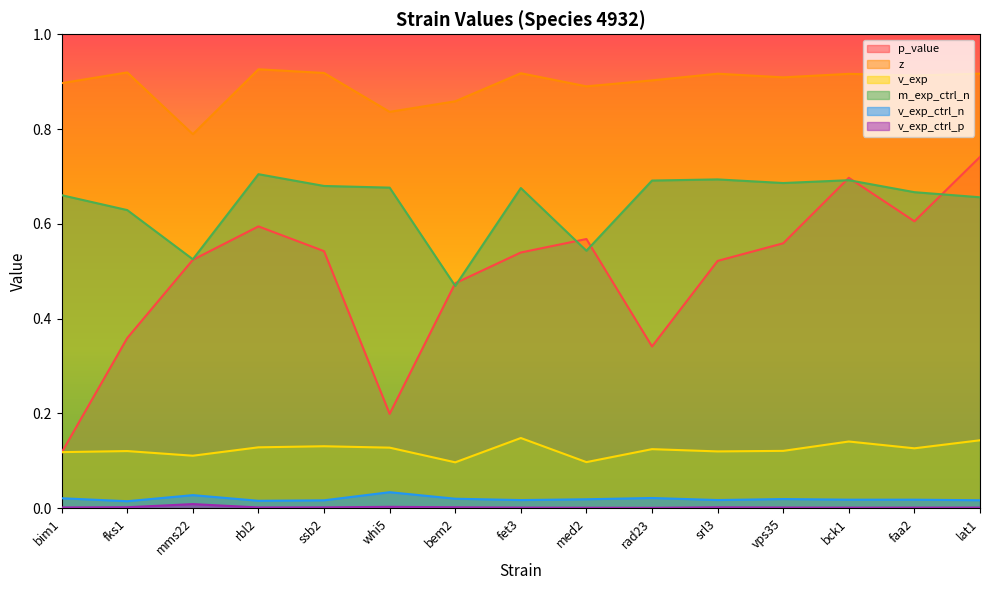

Between vps35 and bck1, which series saw the biggest shift?

p_value